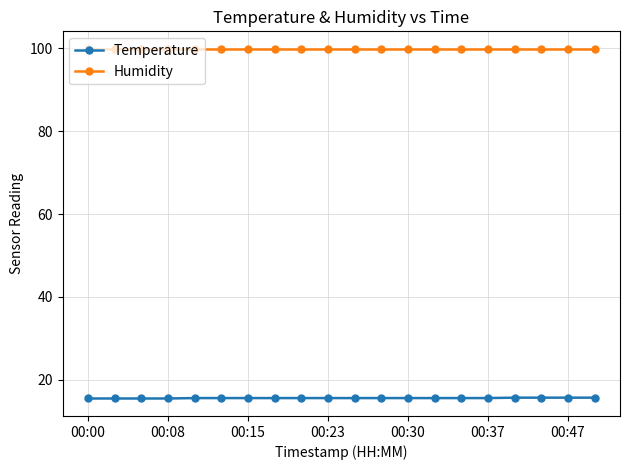

Which series has the largest total across all categories?

Humidity